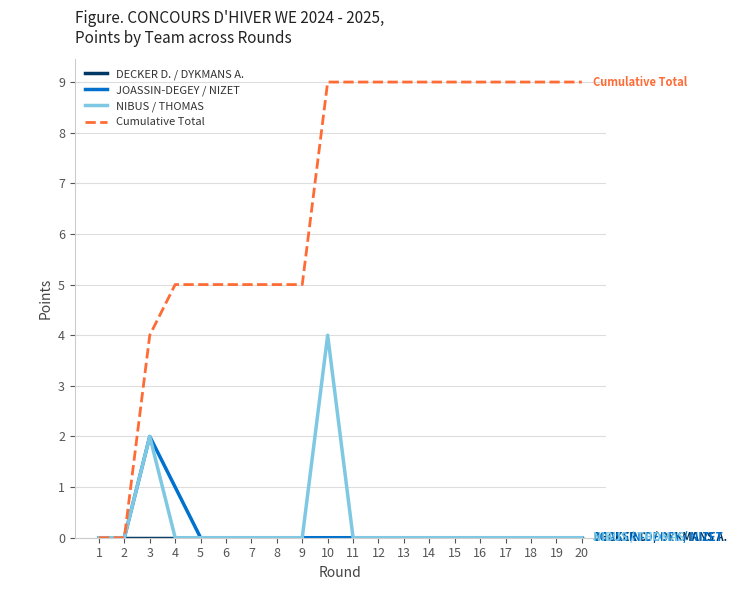

At how many categories does at least one series exceed 8?

11